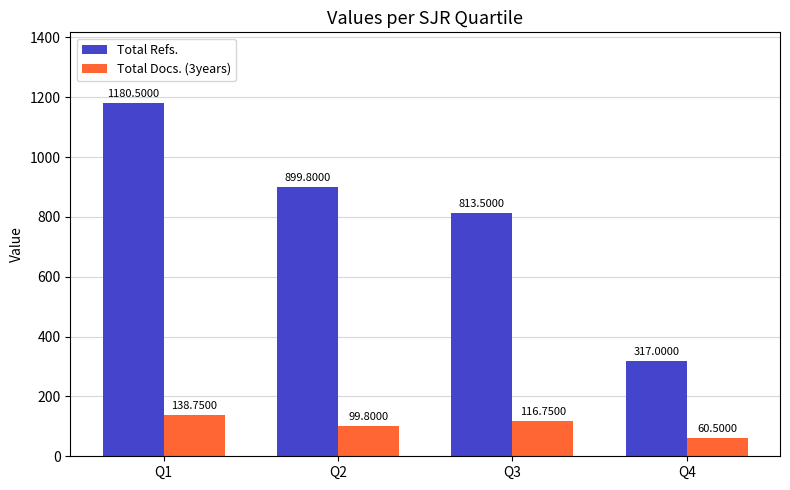

Is it true that Total Refs. equals 289.9 at Q2?

False